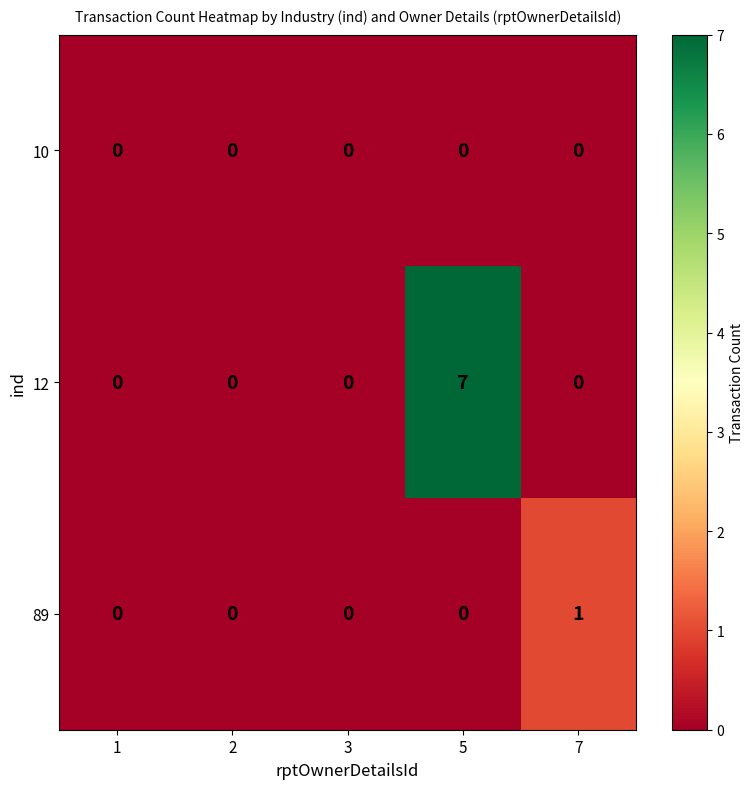

Rank the series by their maximum value, from lowest to highest.

10, 89, 12